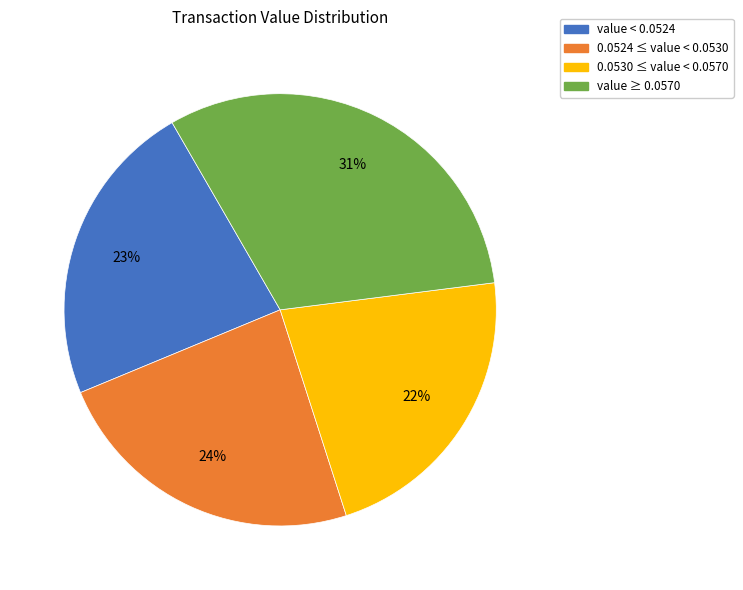

Which slice is the smallest?

0.0530 ≤ value < 0.0570